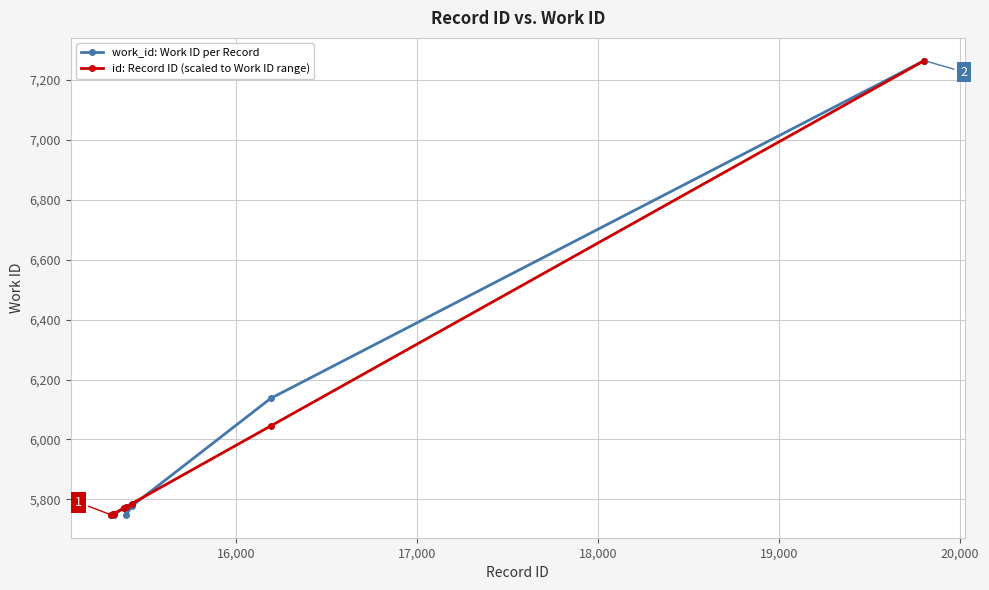

What is the value of the work_id: Work ID per Record point at the 1st from the left?

5748.0